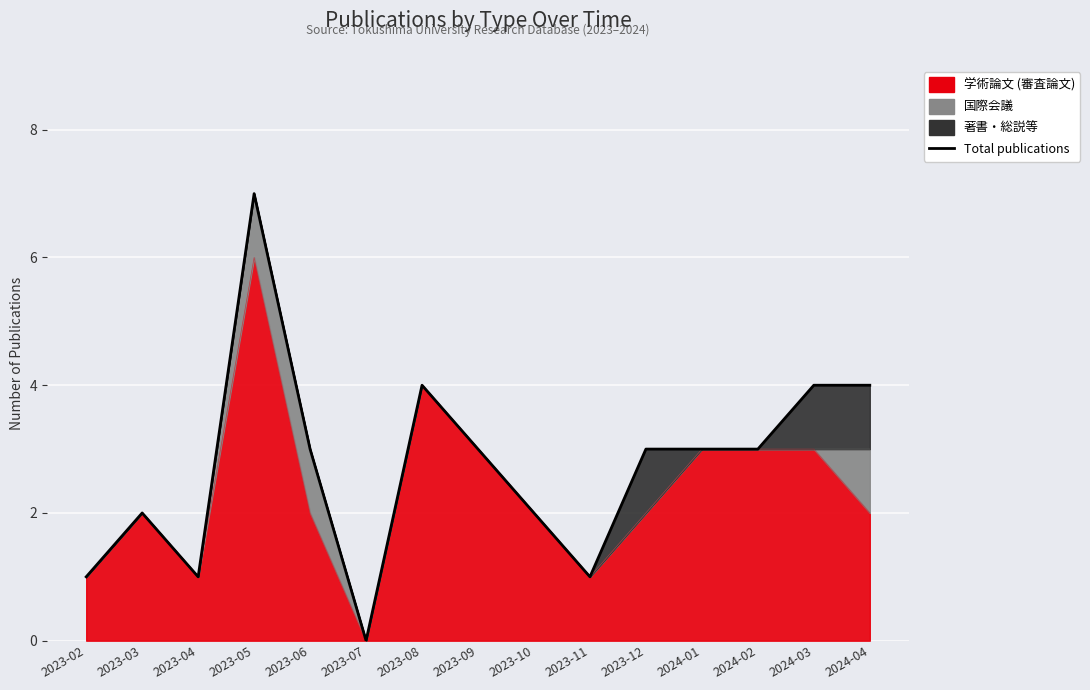

What is the average value?

3